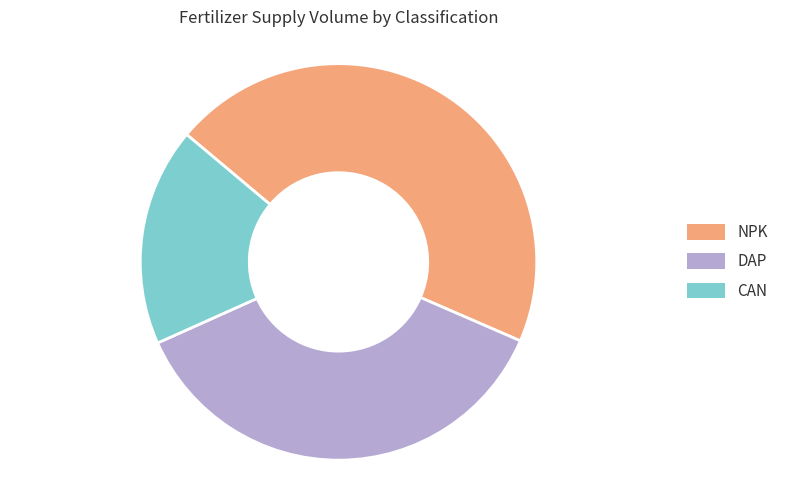

True or false: DAP accounts for 37% of the total.

True